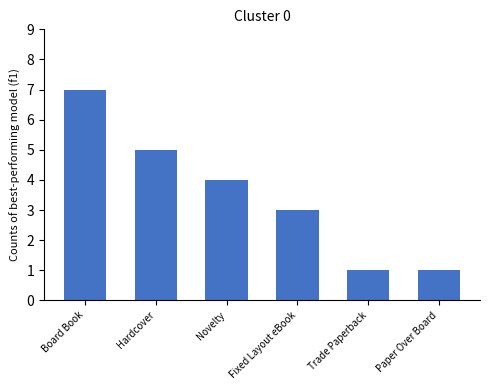

What is the change in value from Fixed Layout eBook to Trade Paperback?

-2